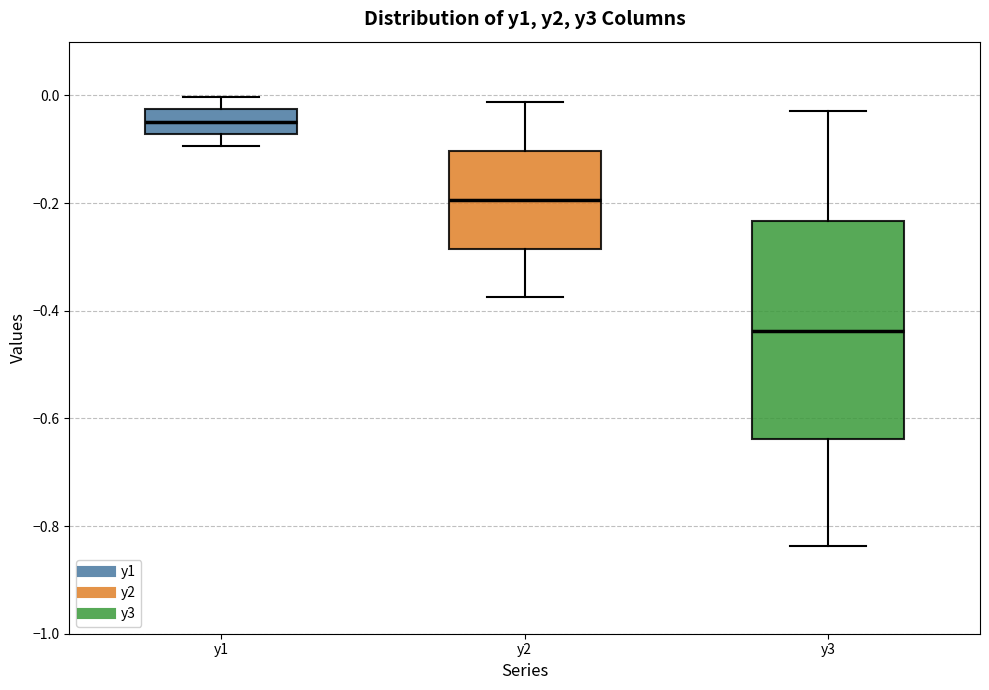

Where is the upper edge of the box for y2 on the y-axis? The values are not printed on the chart, so give them approximately, as read against the axis.

-0.10